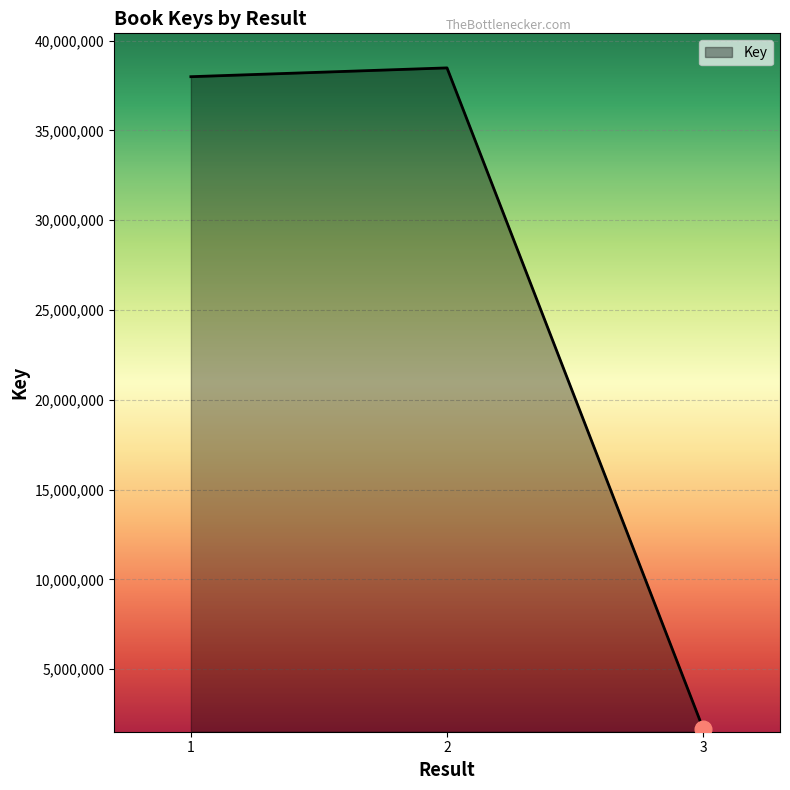

What is the minimum value shown in the chart?

1687566